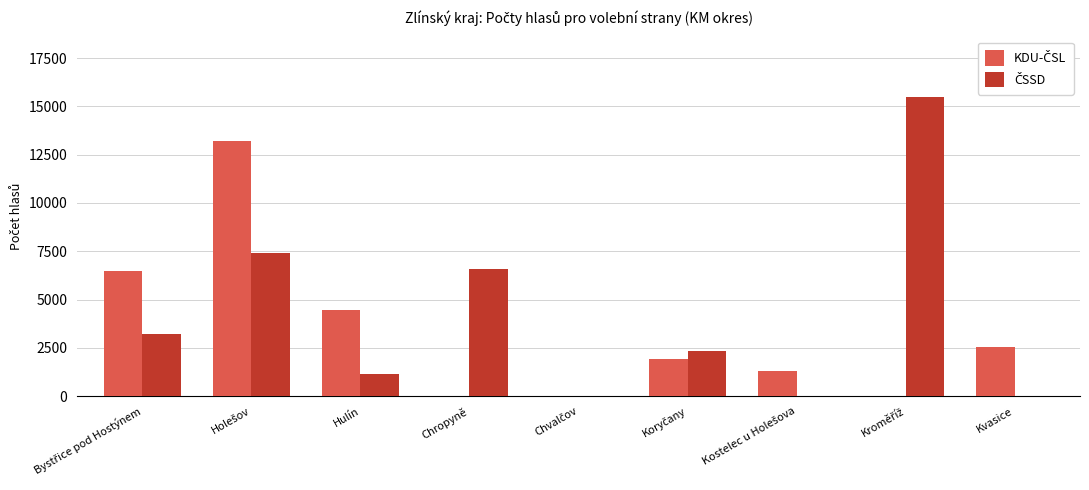

Does the chart contain stacked bars?

No